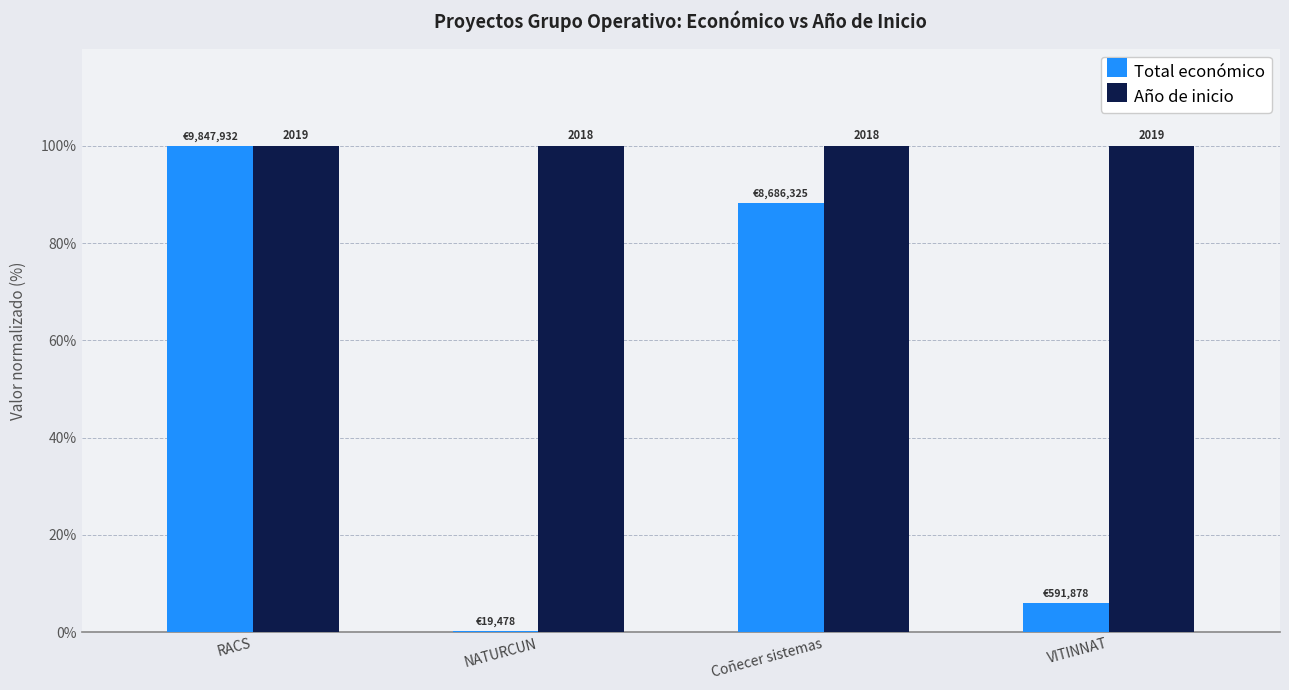

Reading left to right, transcribe all the data shown in this chart.

Total económico: 100.0	0.2	88.2	6.0
Año de inicio: 100.0	100.0	100.0	100.0